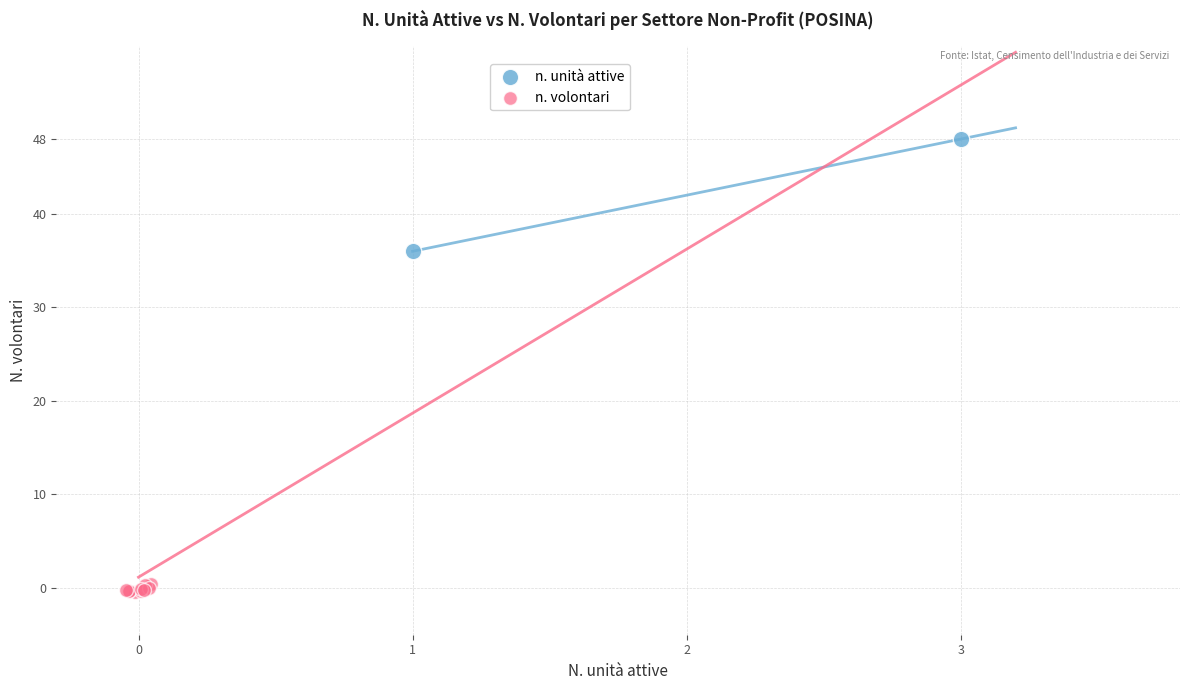

Which series reaches the maximum Y coordinate?

n. unità attive